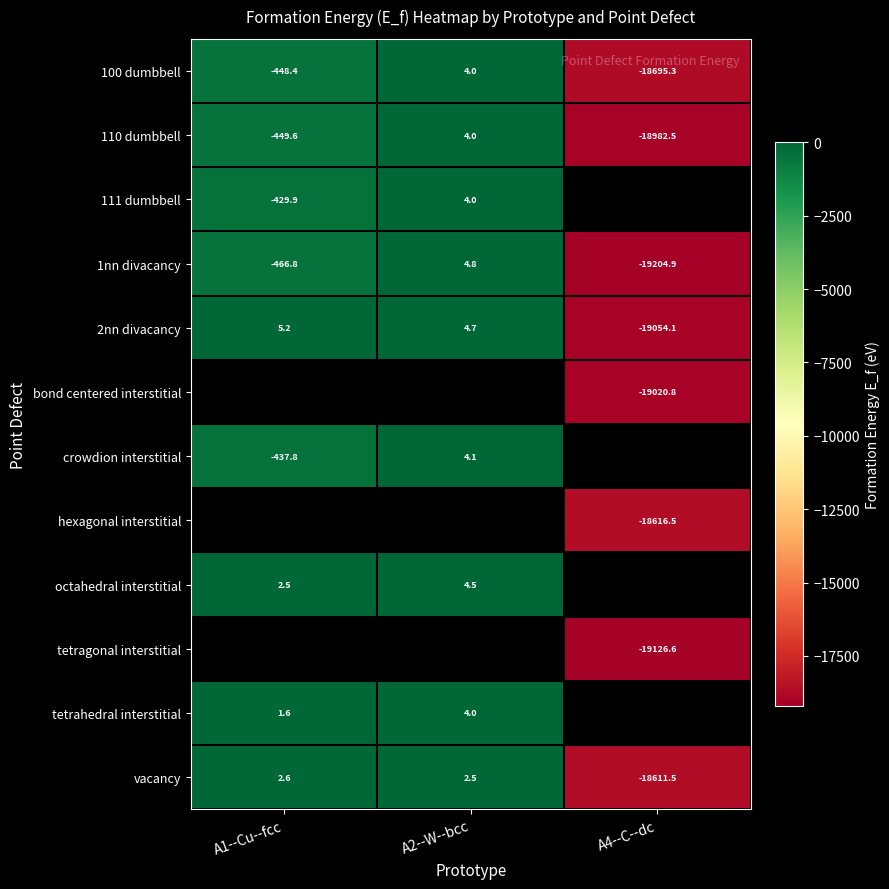

How many values in 1nn divacancy are above zero?

1